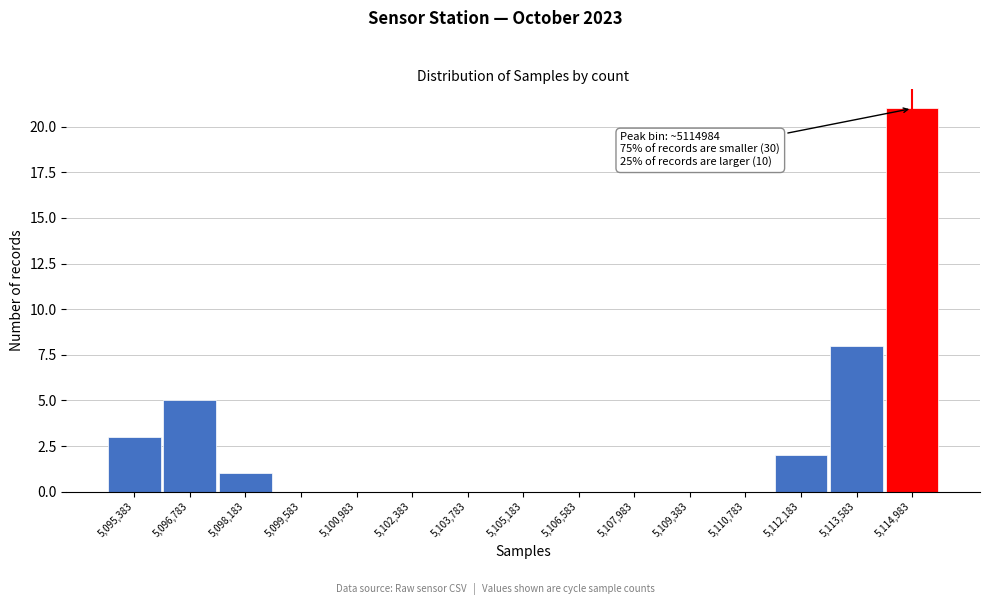

Which range on the x-axis has the tallest bar?

5114200 to 5115600